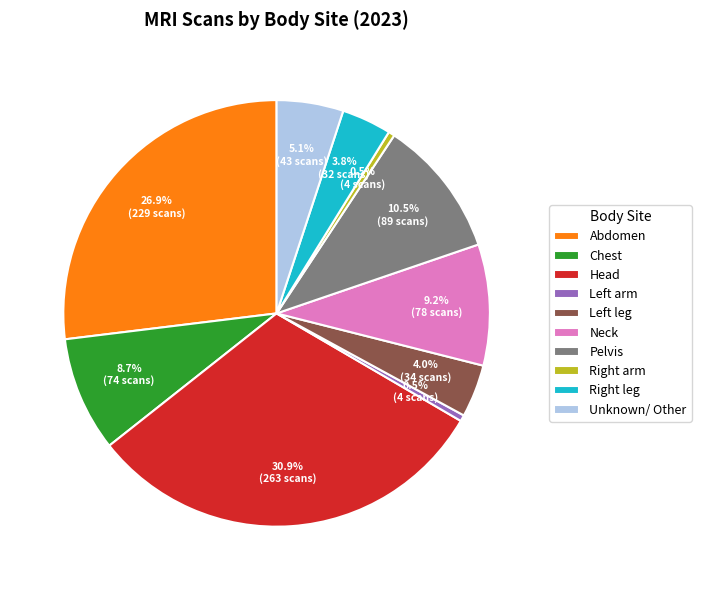

Which category has the biggest portion of the pie?

Head